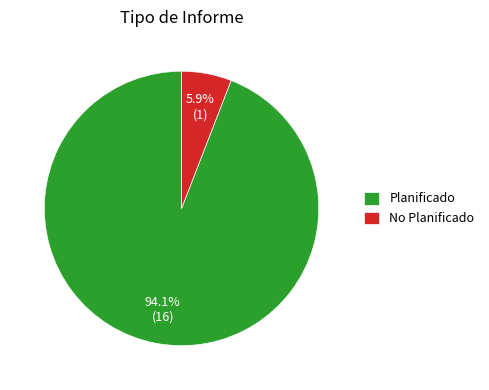

What is the smallest slice in the pie chart?

No Planificado